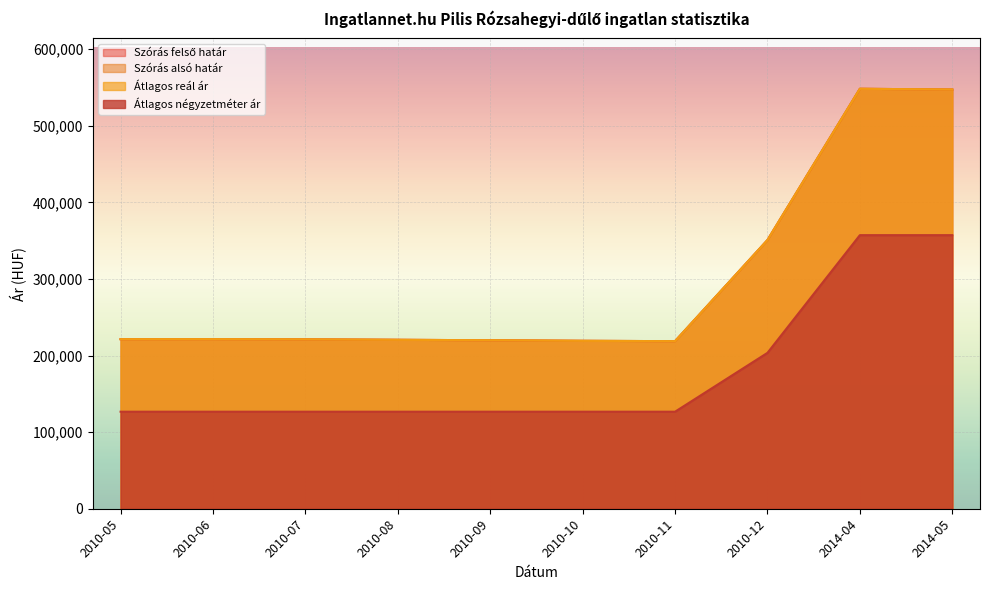

True or false: Szórás felső határ and Átlagos négyzetméter ár cross at least once.

False